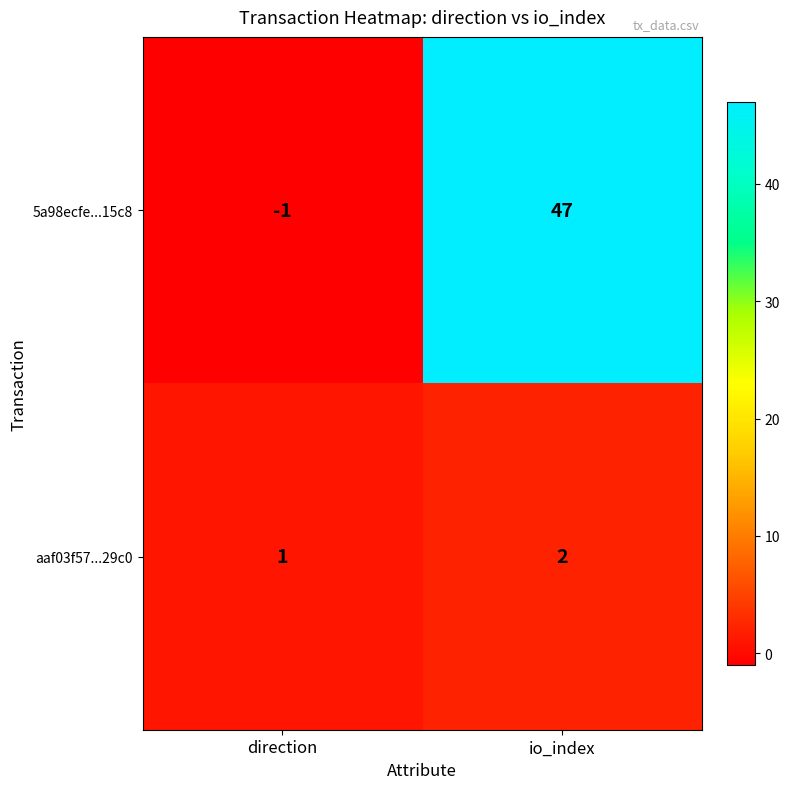

Rank the series by their maximum value, from lowest to highest.

aaf03f57...29c0, 5a98ecfe...15c8